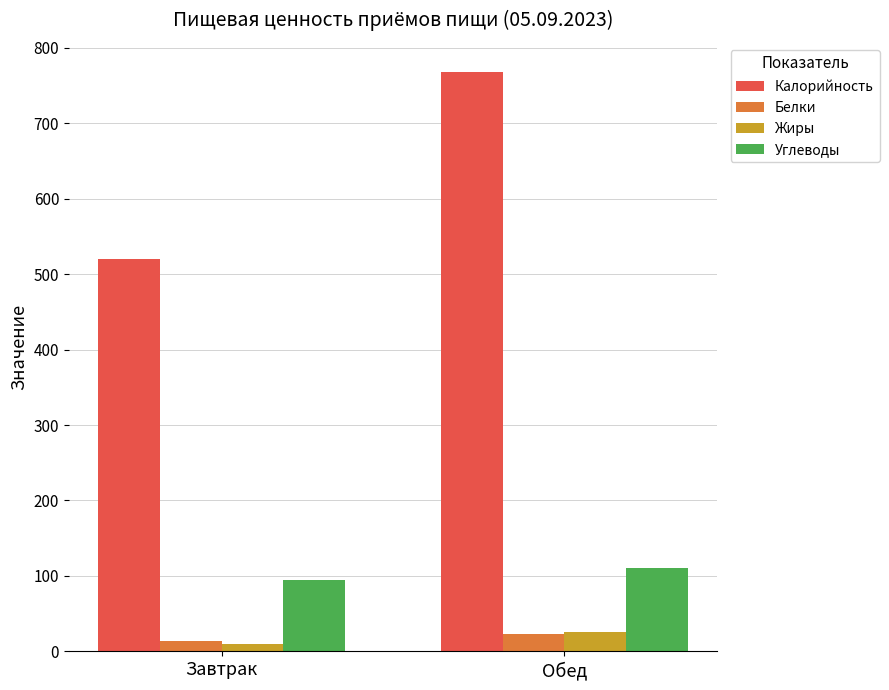

The Калорийность series shows 254.6 at Завтрак. True or false?

False